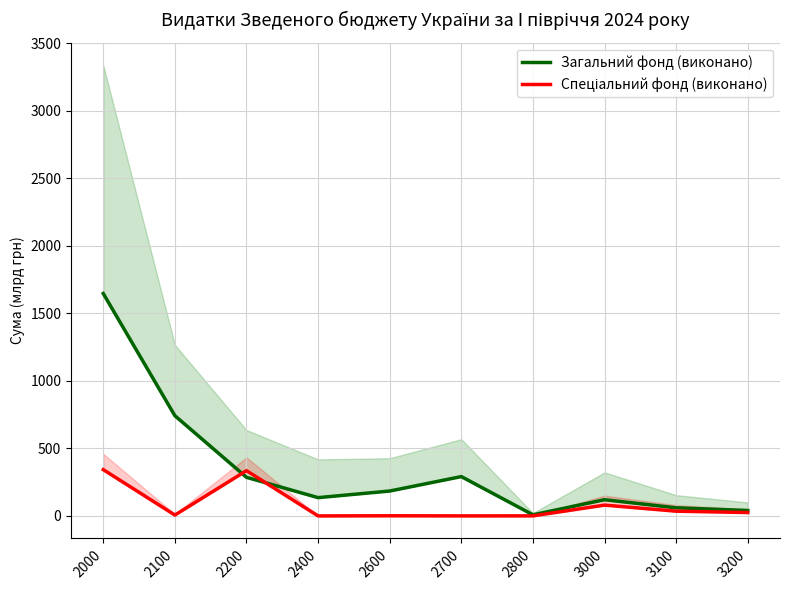

At which category is the sum across all series the highest?

2000